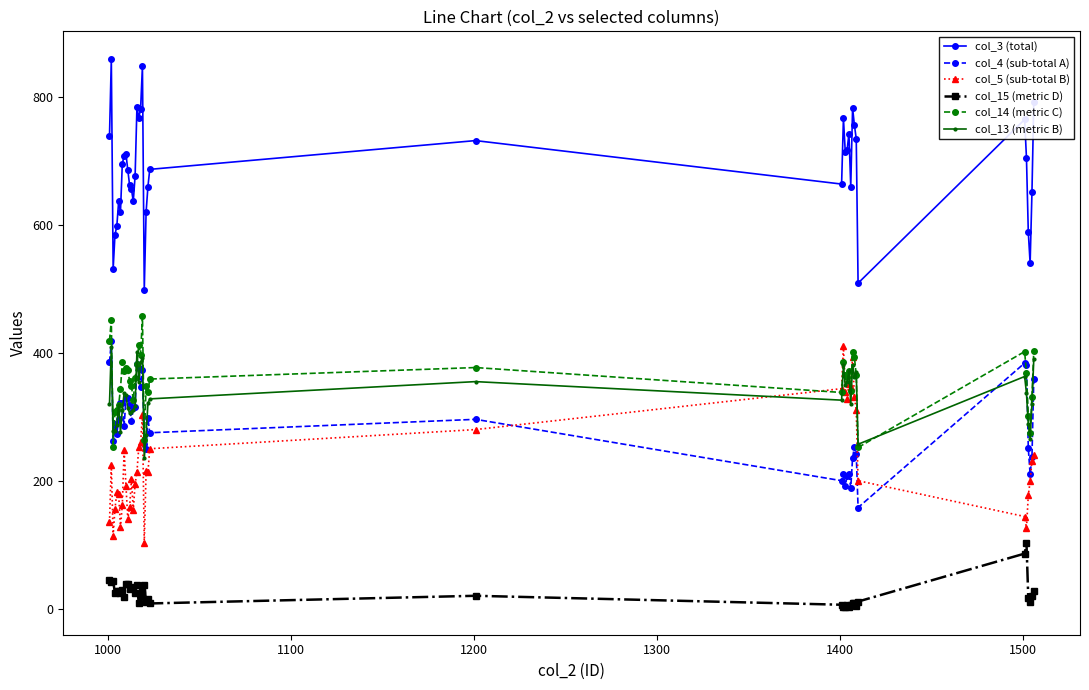

What is the greatest value displayed?

860